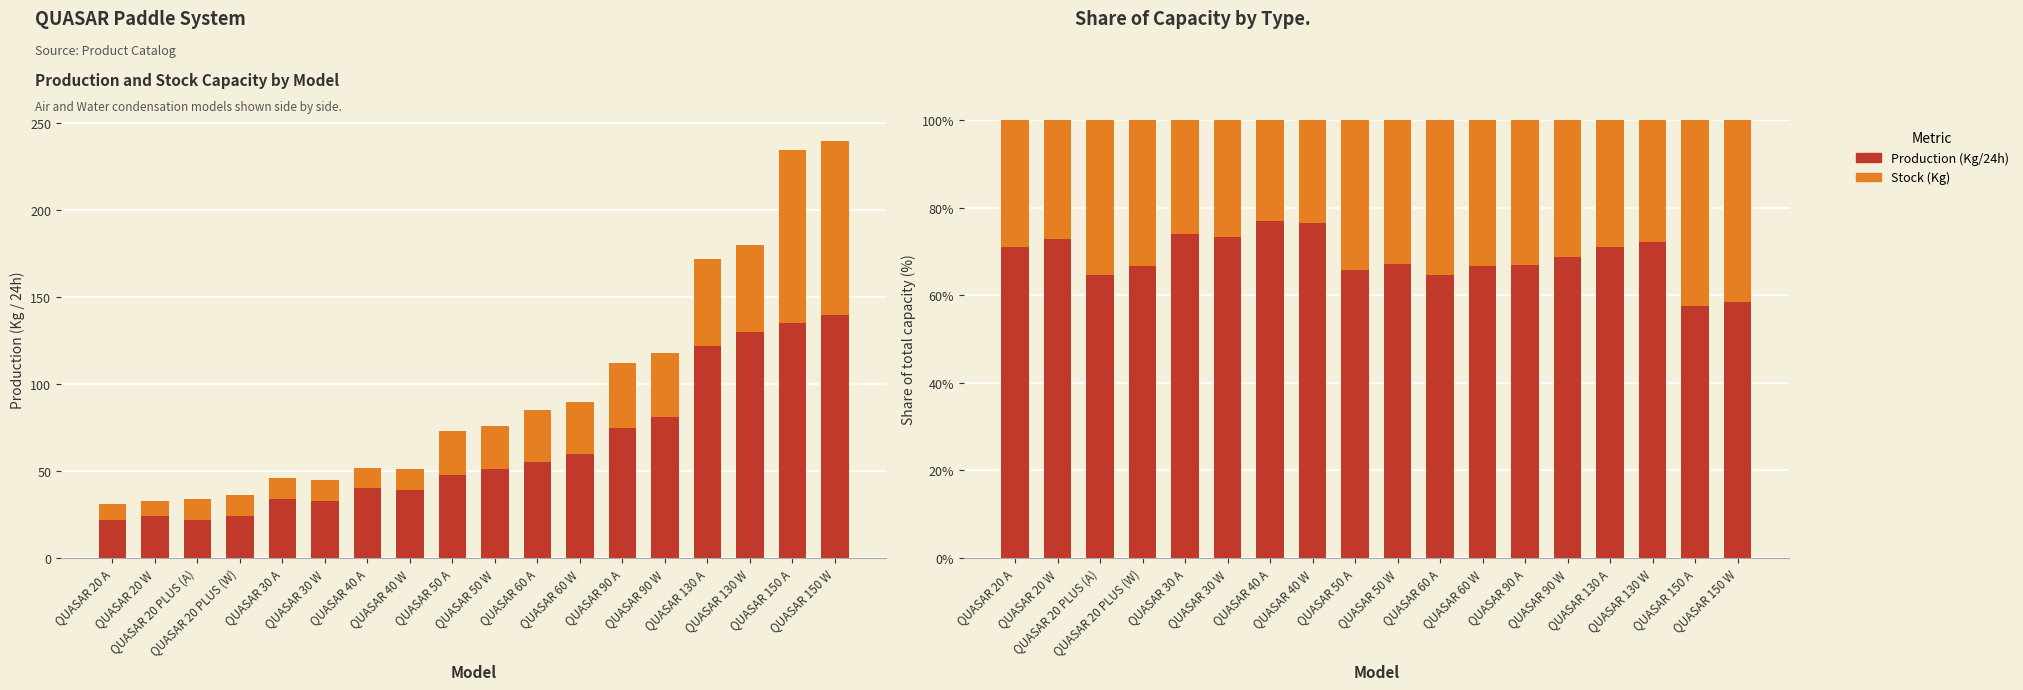

At which label does Production (Kg/24h) reach its minimum?

QUASAR 150 A